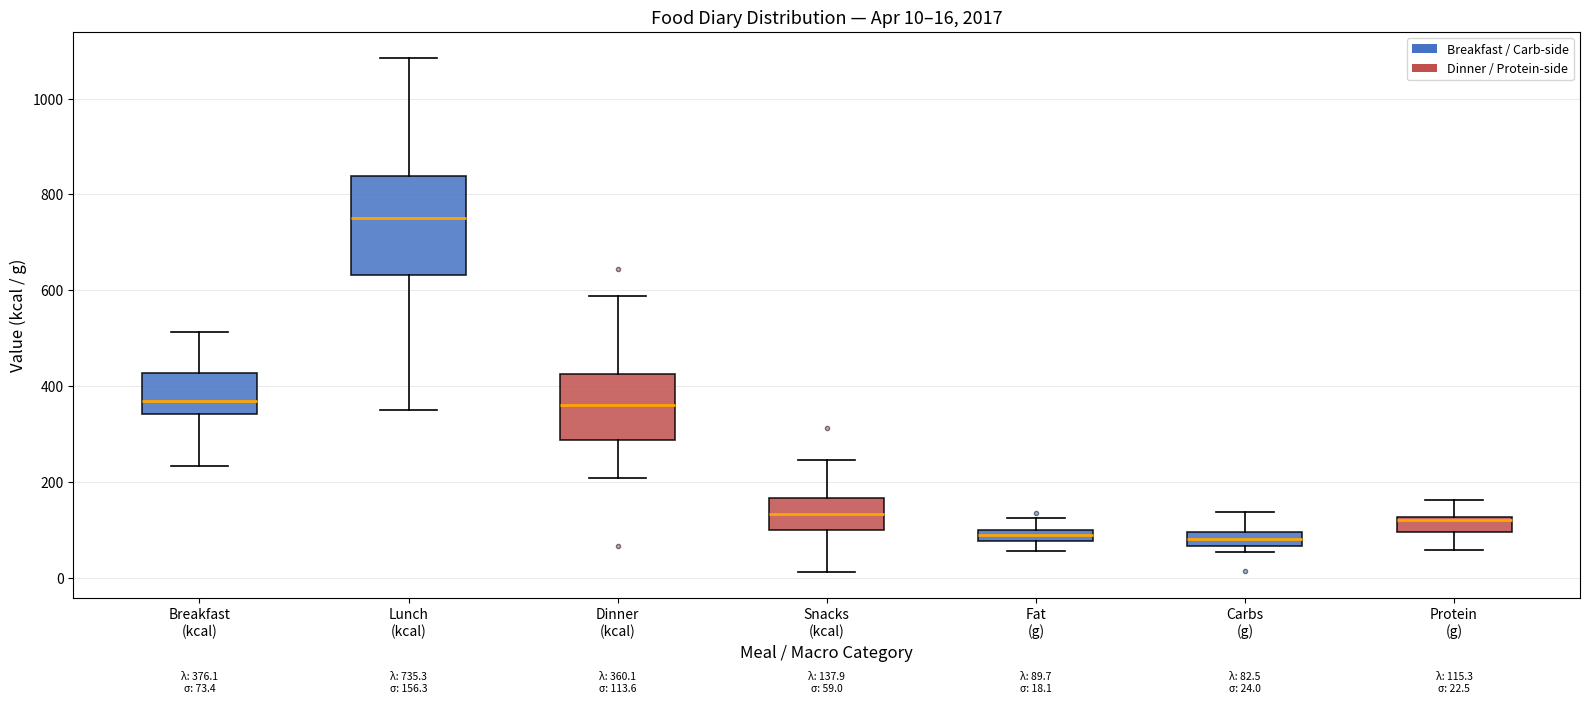

Which box's median line is the highest?

Lunch (kcal)